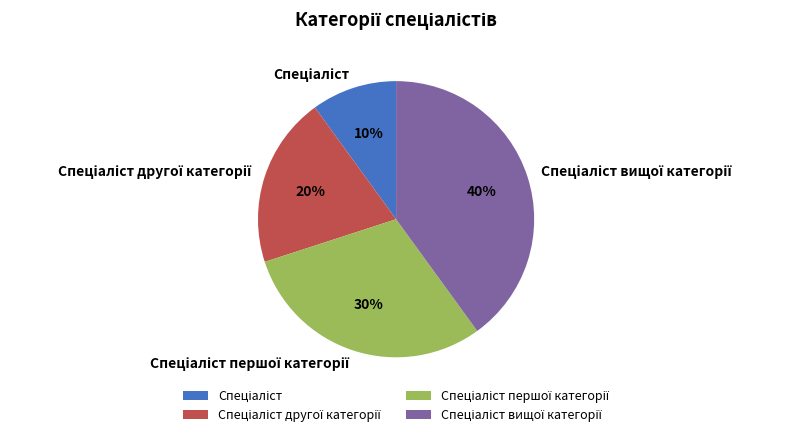

How many segments does this pie chart have?

4